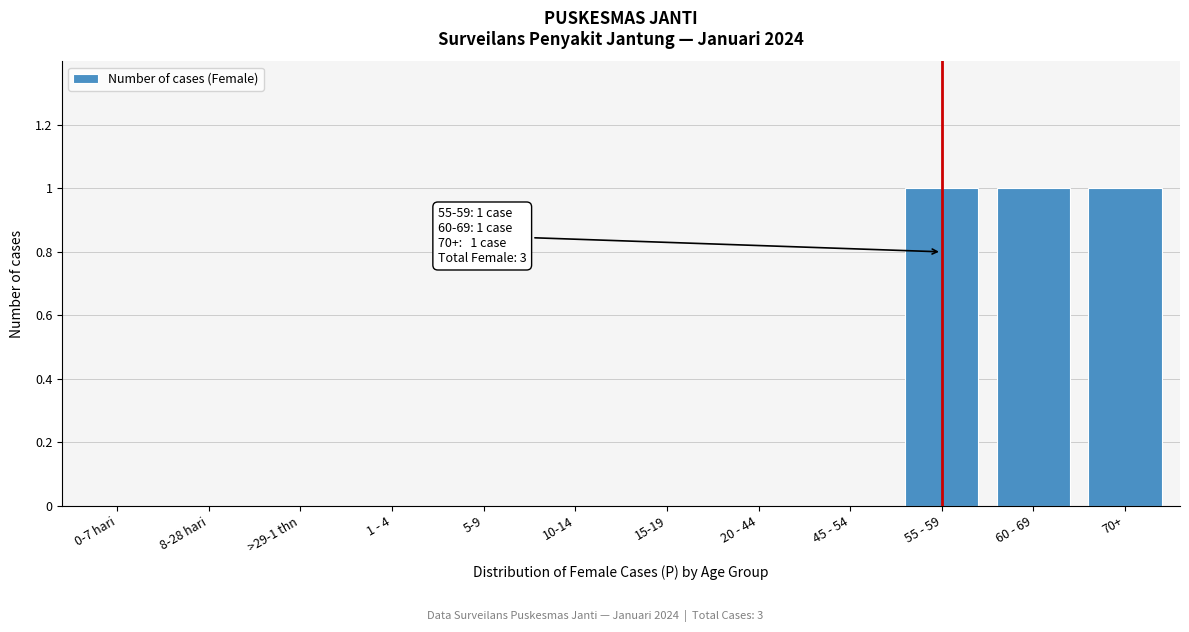

Reading left to right, what are all the values shown in this chart?

0-7 hari=0	8-28 hari=0	>29-1 thn=0	1 - 4=0	5-9=0	10-14=0	15-19=0	20 - 44=0	45 - 54=0	55 - 59=1	60 - 69=1	70+=1